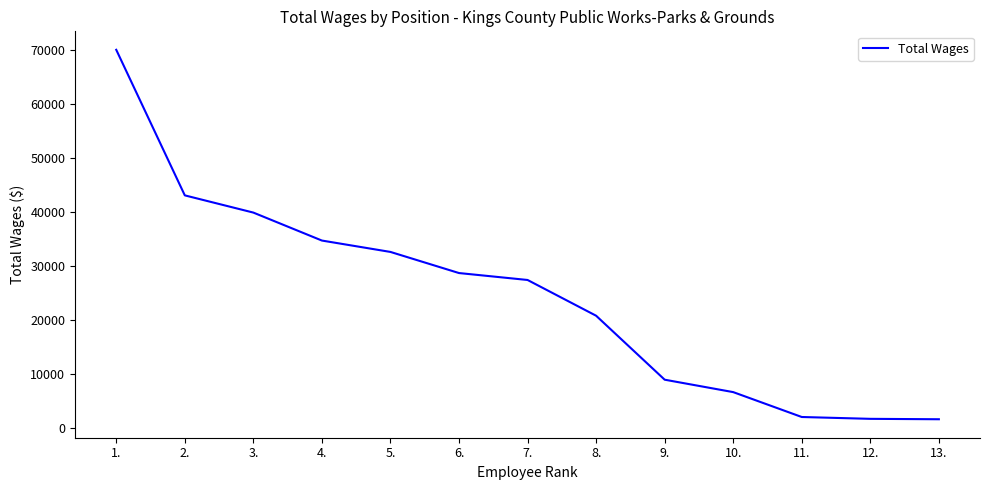

What is the smallest value displayed?

1589